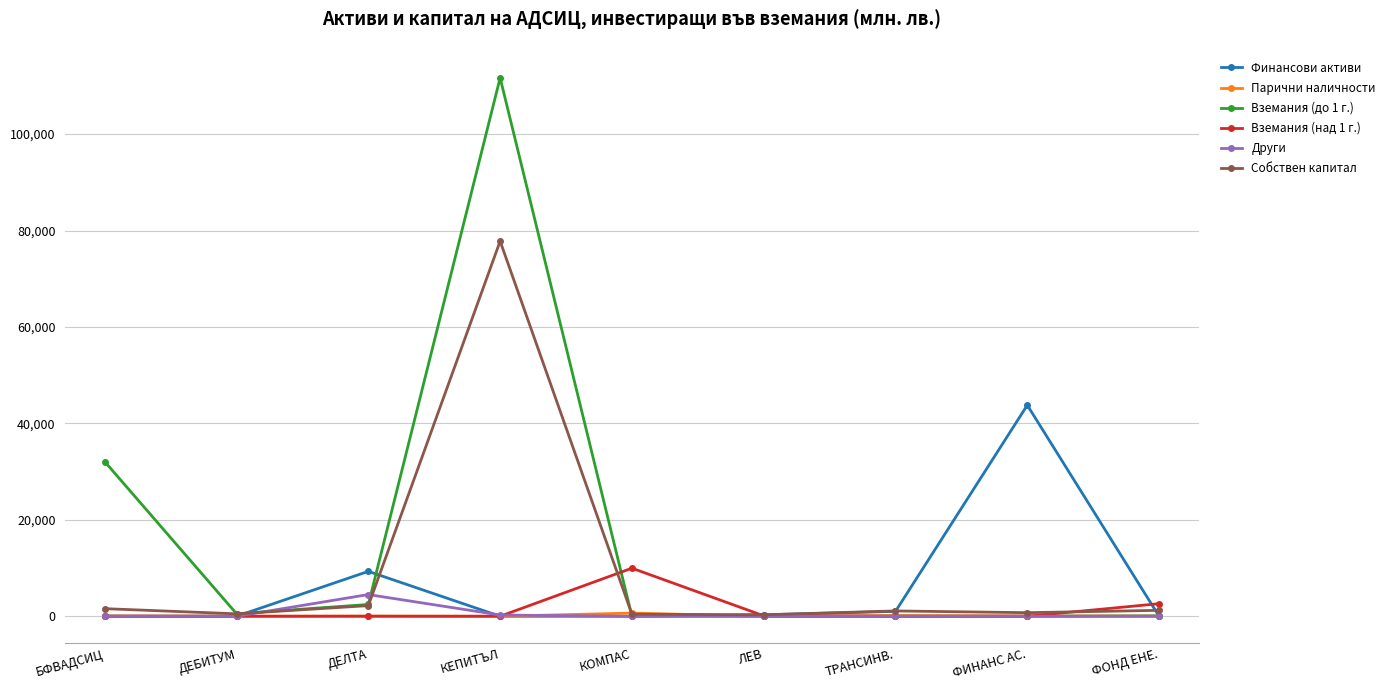

At which category does Финансови активи reach its first local peak?

ДЕЛТА